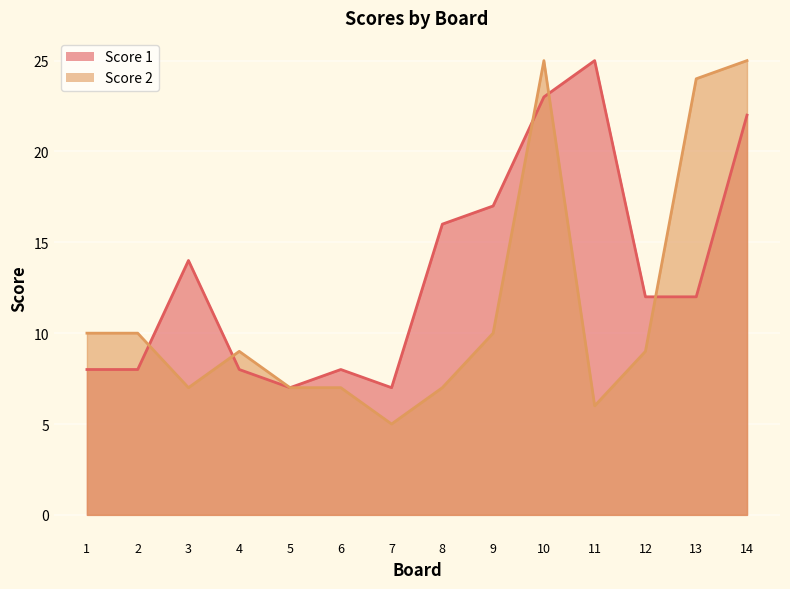

Which has a higher value, 3 or 2?

3